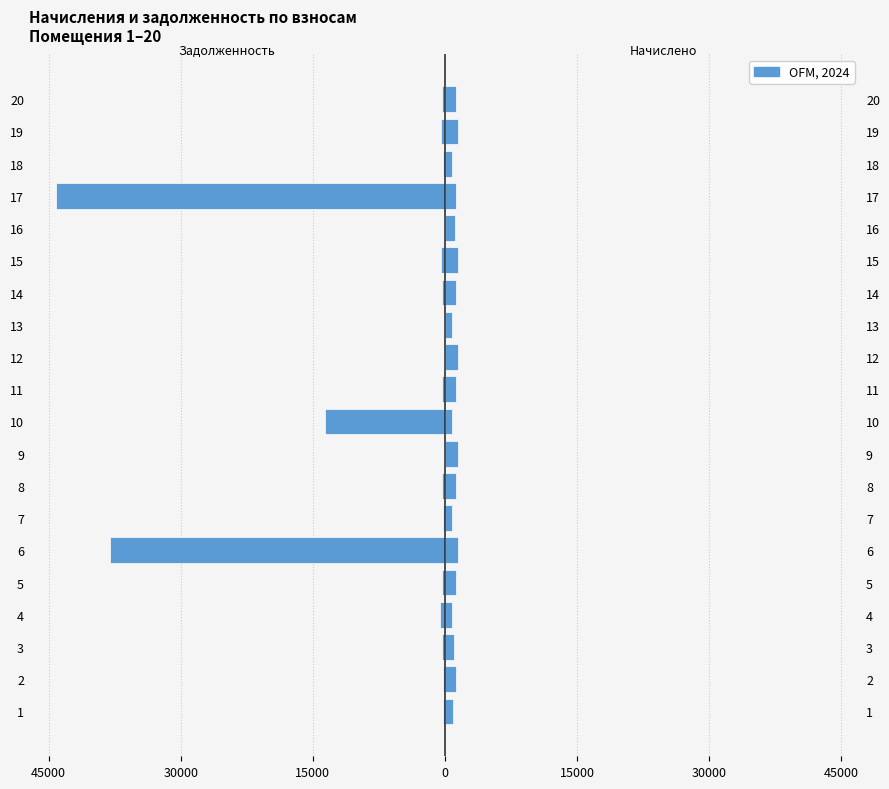

Which series changed the most between 16 and 18?

Задолженность (начало)